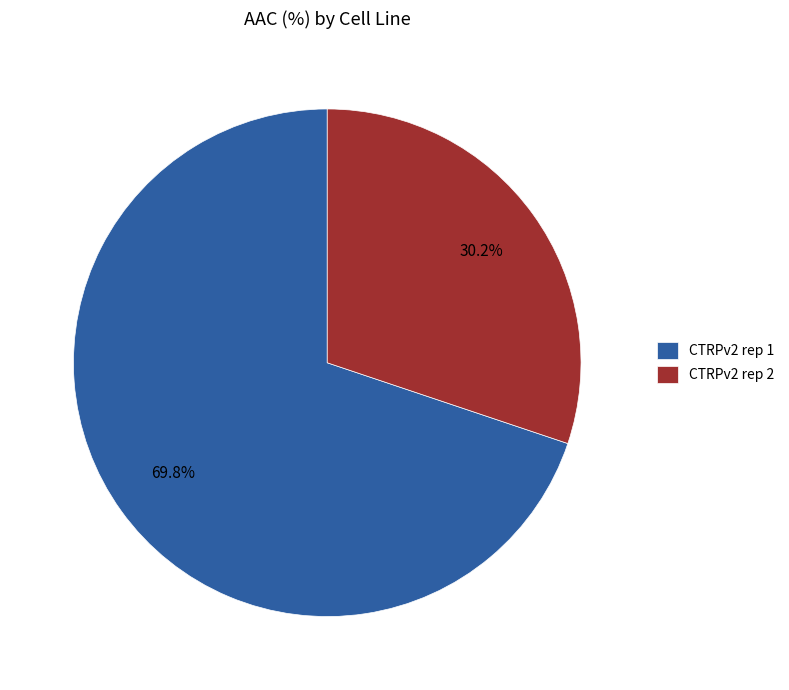

To the nearest percent, what is the difference between the CTRPv2 rep 1 and CTRPv2 rep 2 slice percentages?

40%